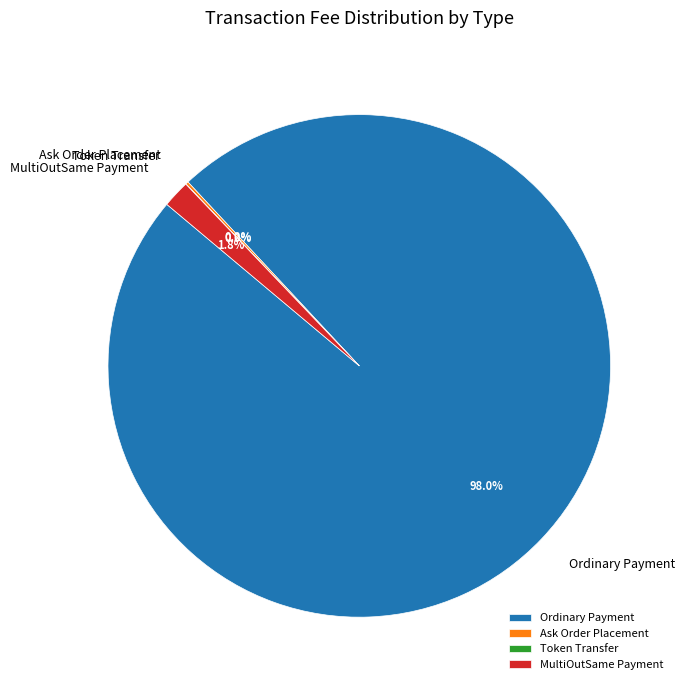

Is Ordinary Payment the majority of the pie?

Yes